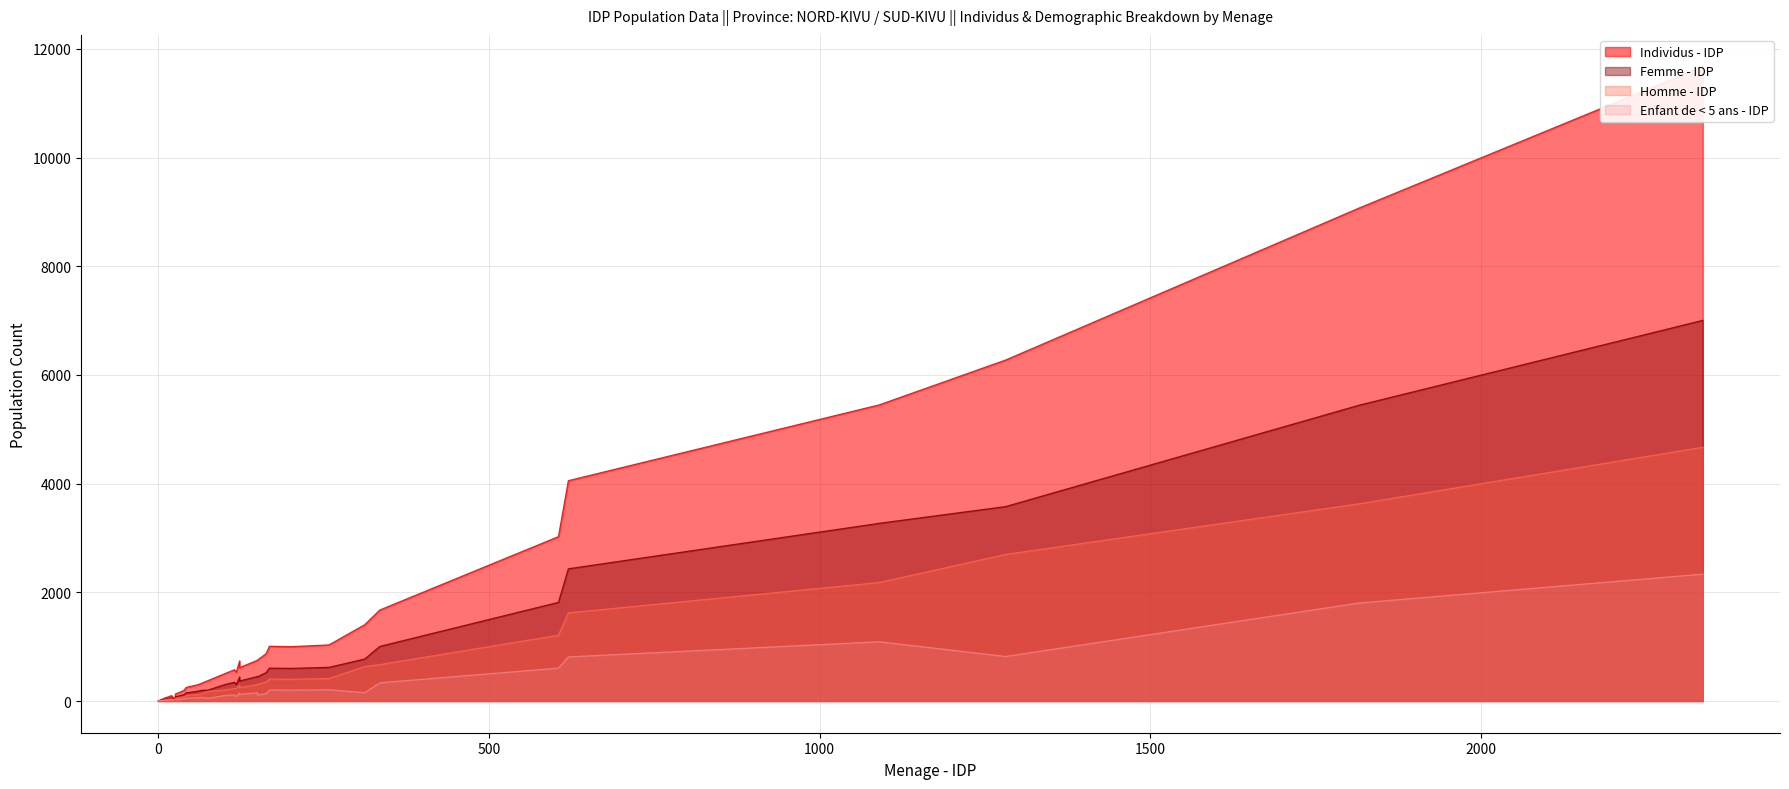

True or false: Enfant de < 5 ans - IDP and Femme - IDP intersect in this chart.

False